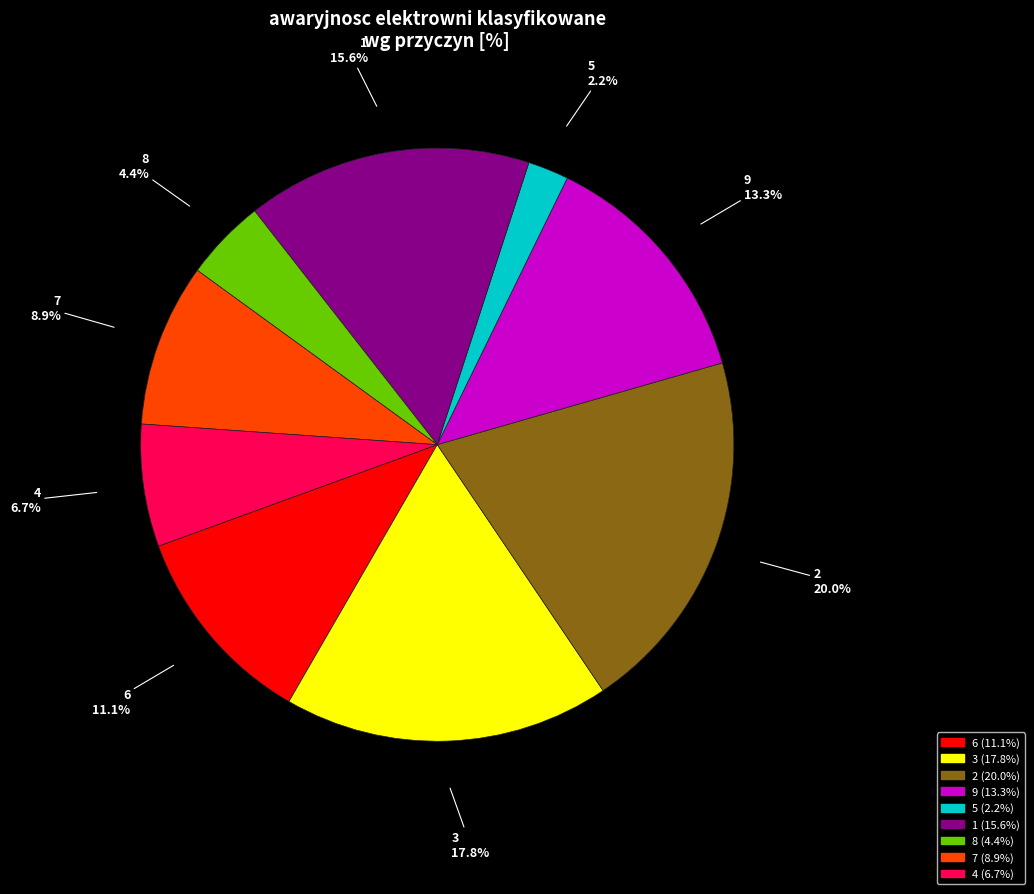

Rank the categories by value from lowest to highest.

5, 8, 4, 7, 6, 9, 1, 3, 2